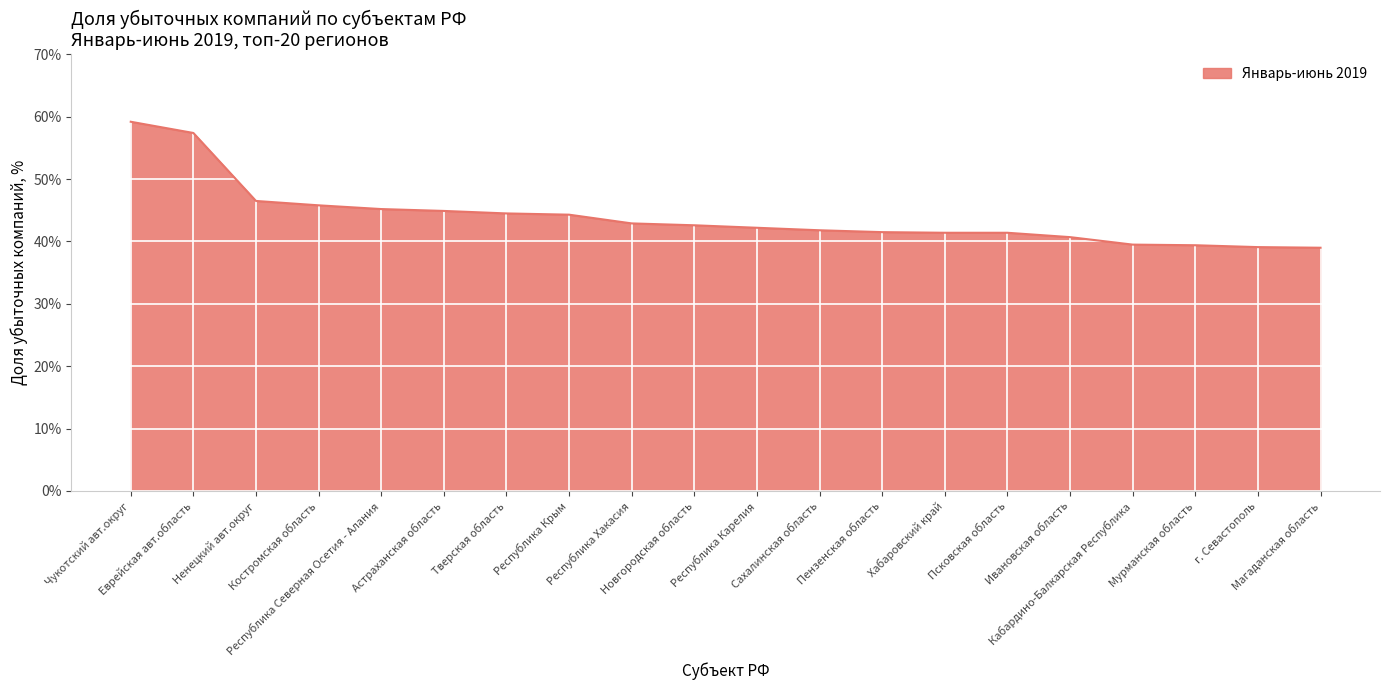

What is the minimum value shown in the chart?

39.0